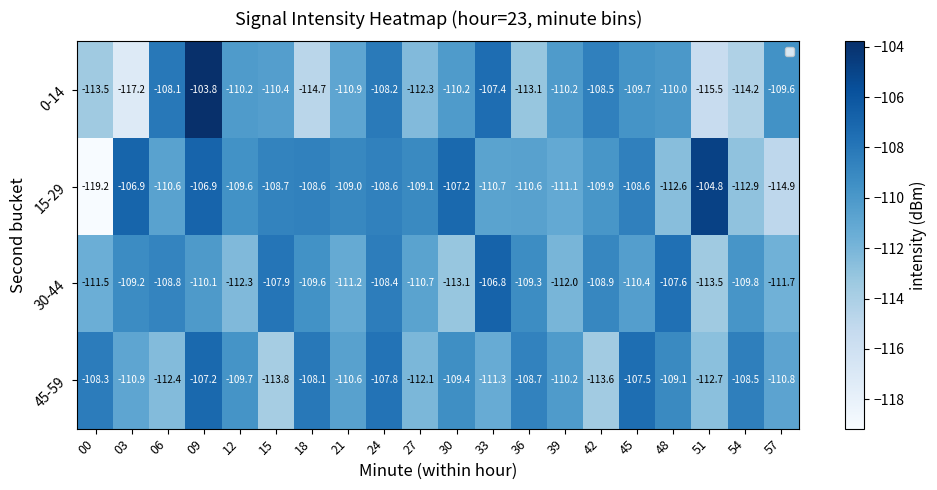

At which label does 30-44 first exceed -109?

06